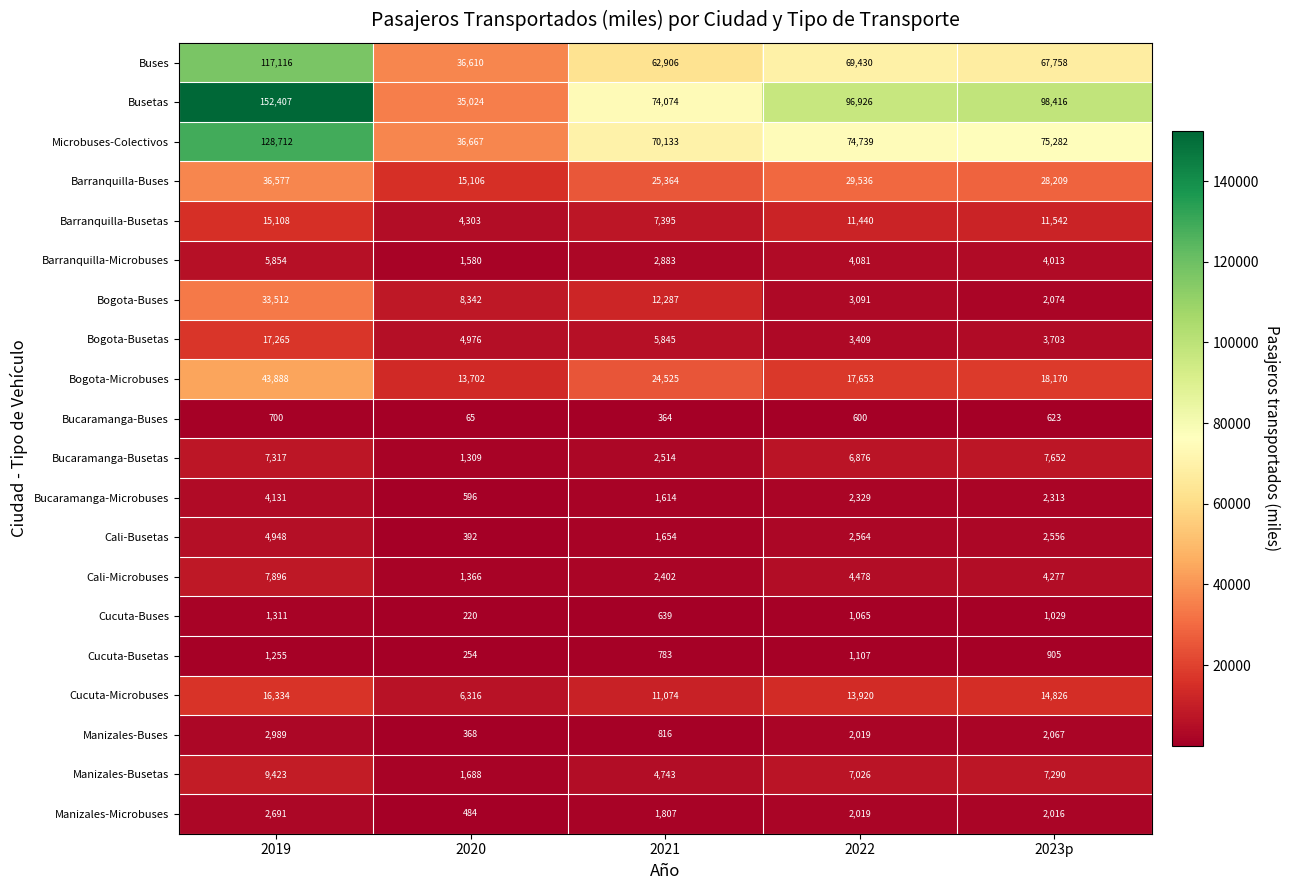

Which label corresponds to the largest value in the chart?

2019